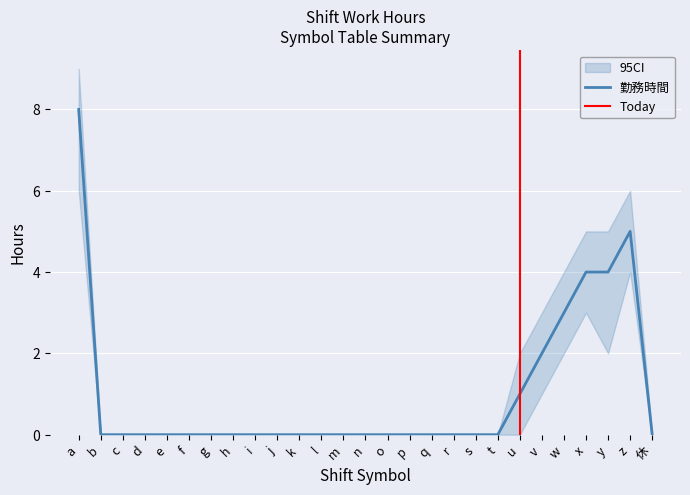

What is the difference between the second highest and second lowest values in the サービス提供時間内の勤務時間 series?

5